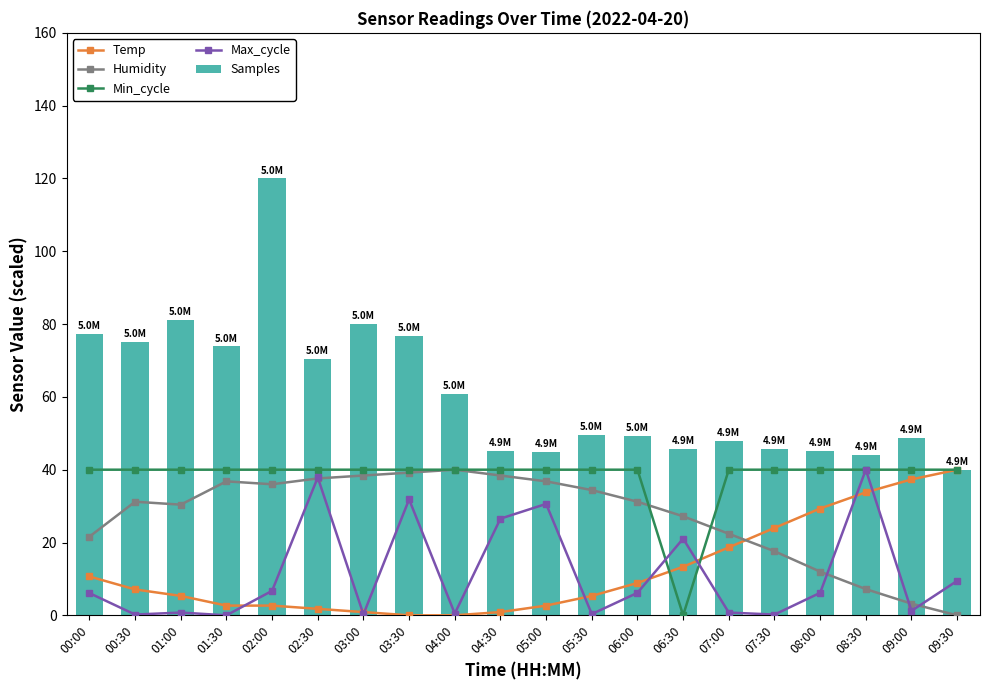

At how many categories does at least one series exceed 37?

20